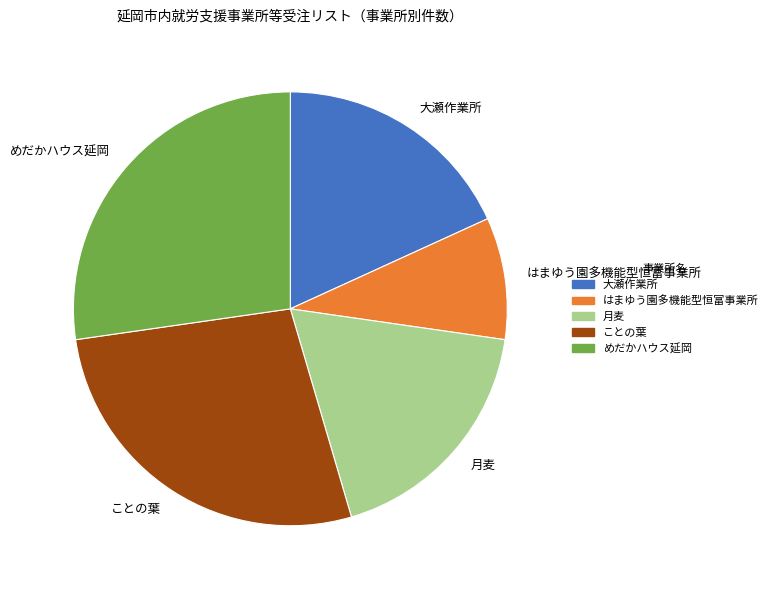

Combined, do 月麦 and 大瀬作業所 account for over 50%?

No